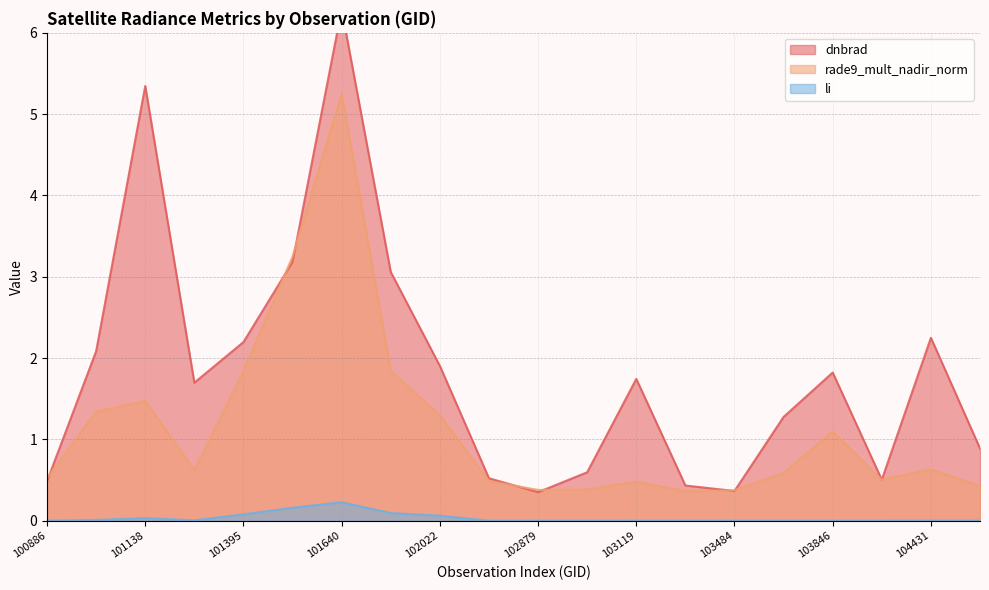

Reading right to left, what are all the values shown in this chart?

dnbrad: 0.9	2.3	0.5	1.8	1.3	0.4	0.4	1.7	0.6	0.4	0.5	1.9	3.1	6.3	3.2	2.2	1.7	5.3	2.1	0.5
rade9_mult_nadir_norm: 0.4	0.6	0.5	1.1	0.6	0.4	0.4	0.5	0.4	0.4	0.5	1.3	1.8	5.3	3.2	1.8	0.6	1.5	1.3	0.5
li: 0.0	0.0	0.0	0.0	0.0	0.0	0.0	0.0	0.0	0.0	0.0	0.1	0.1	0.2	0.2	0.1	0.0	0.0	0.0	0.0